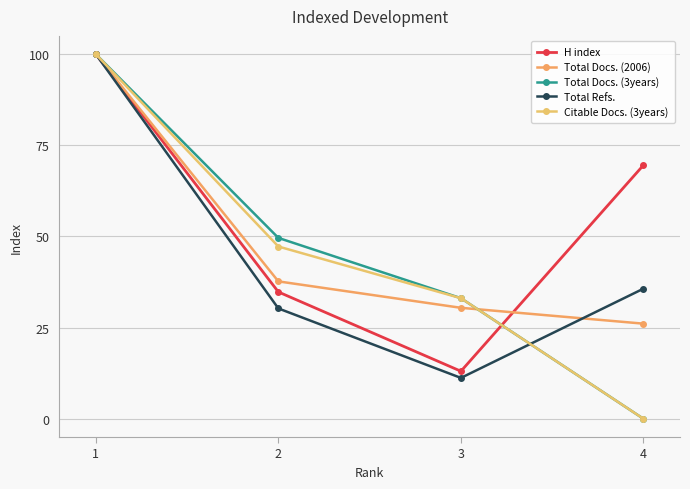

Where does the Total Refs. series first go above 35?

1